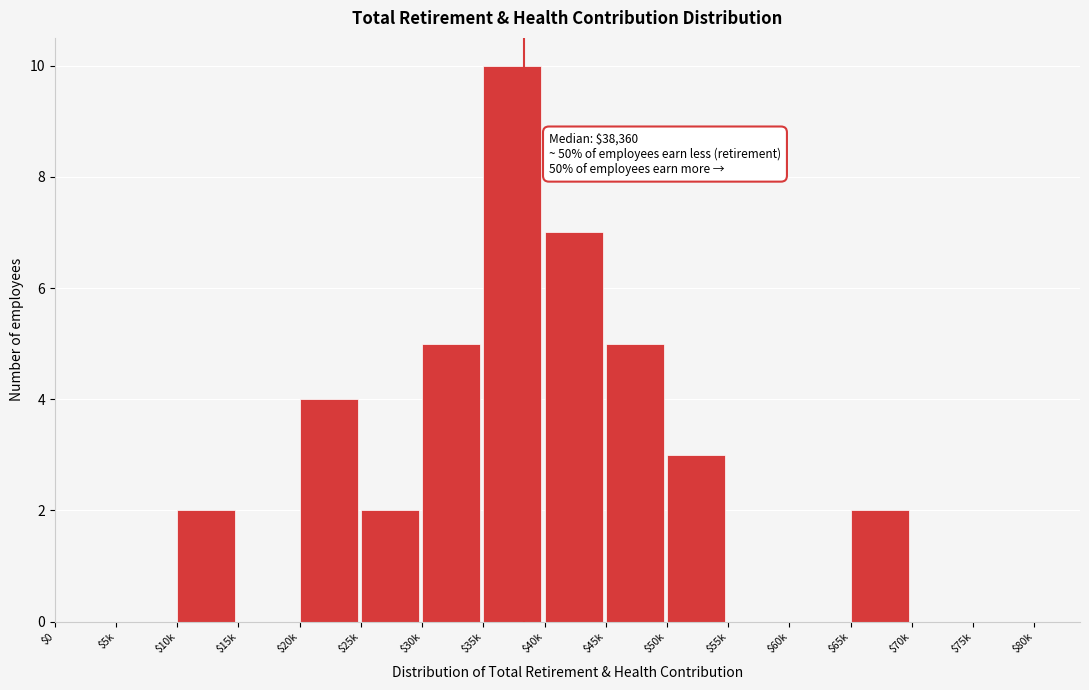

True or false: the data shows 5 at $75k.

False